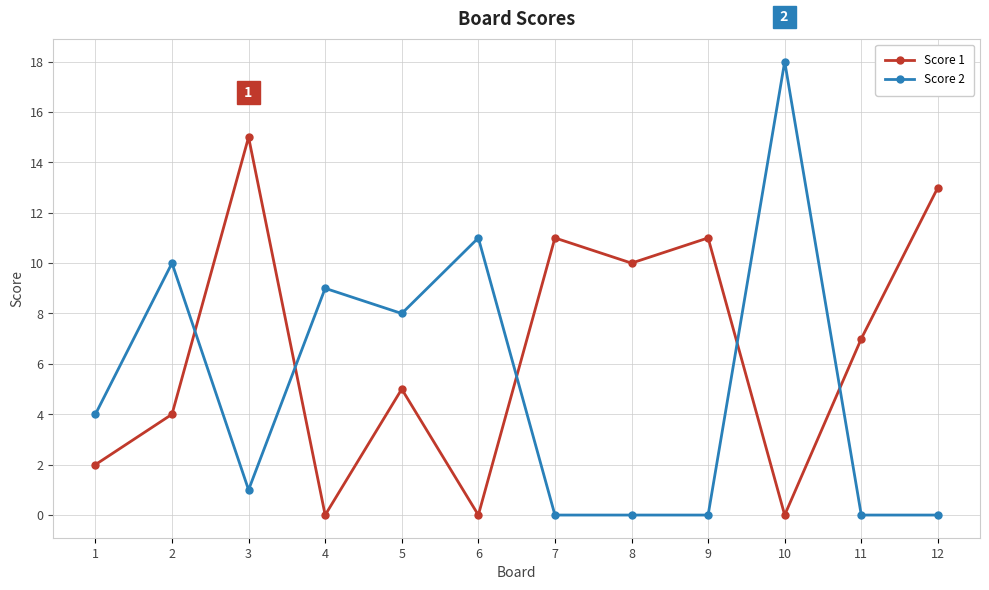

What is the sum of the Score 2 values at 11 and 10?

18